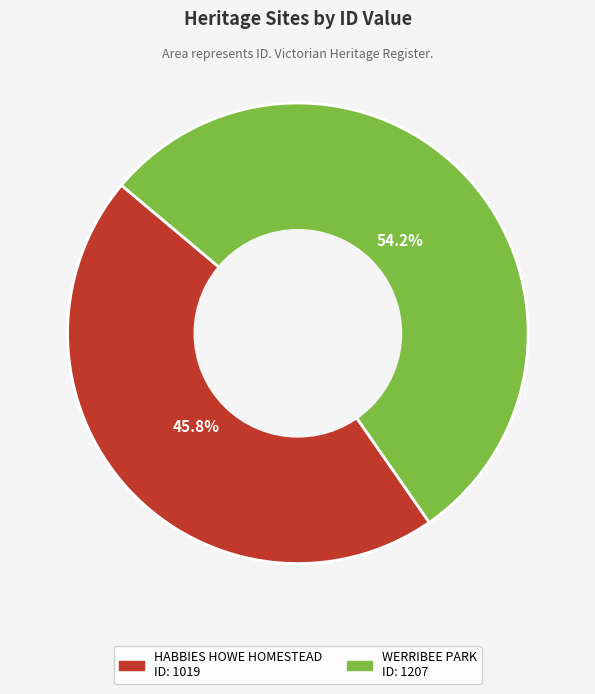

How many slices are in this pie chart?

2